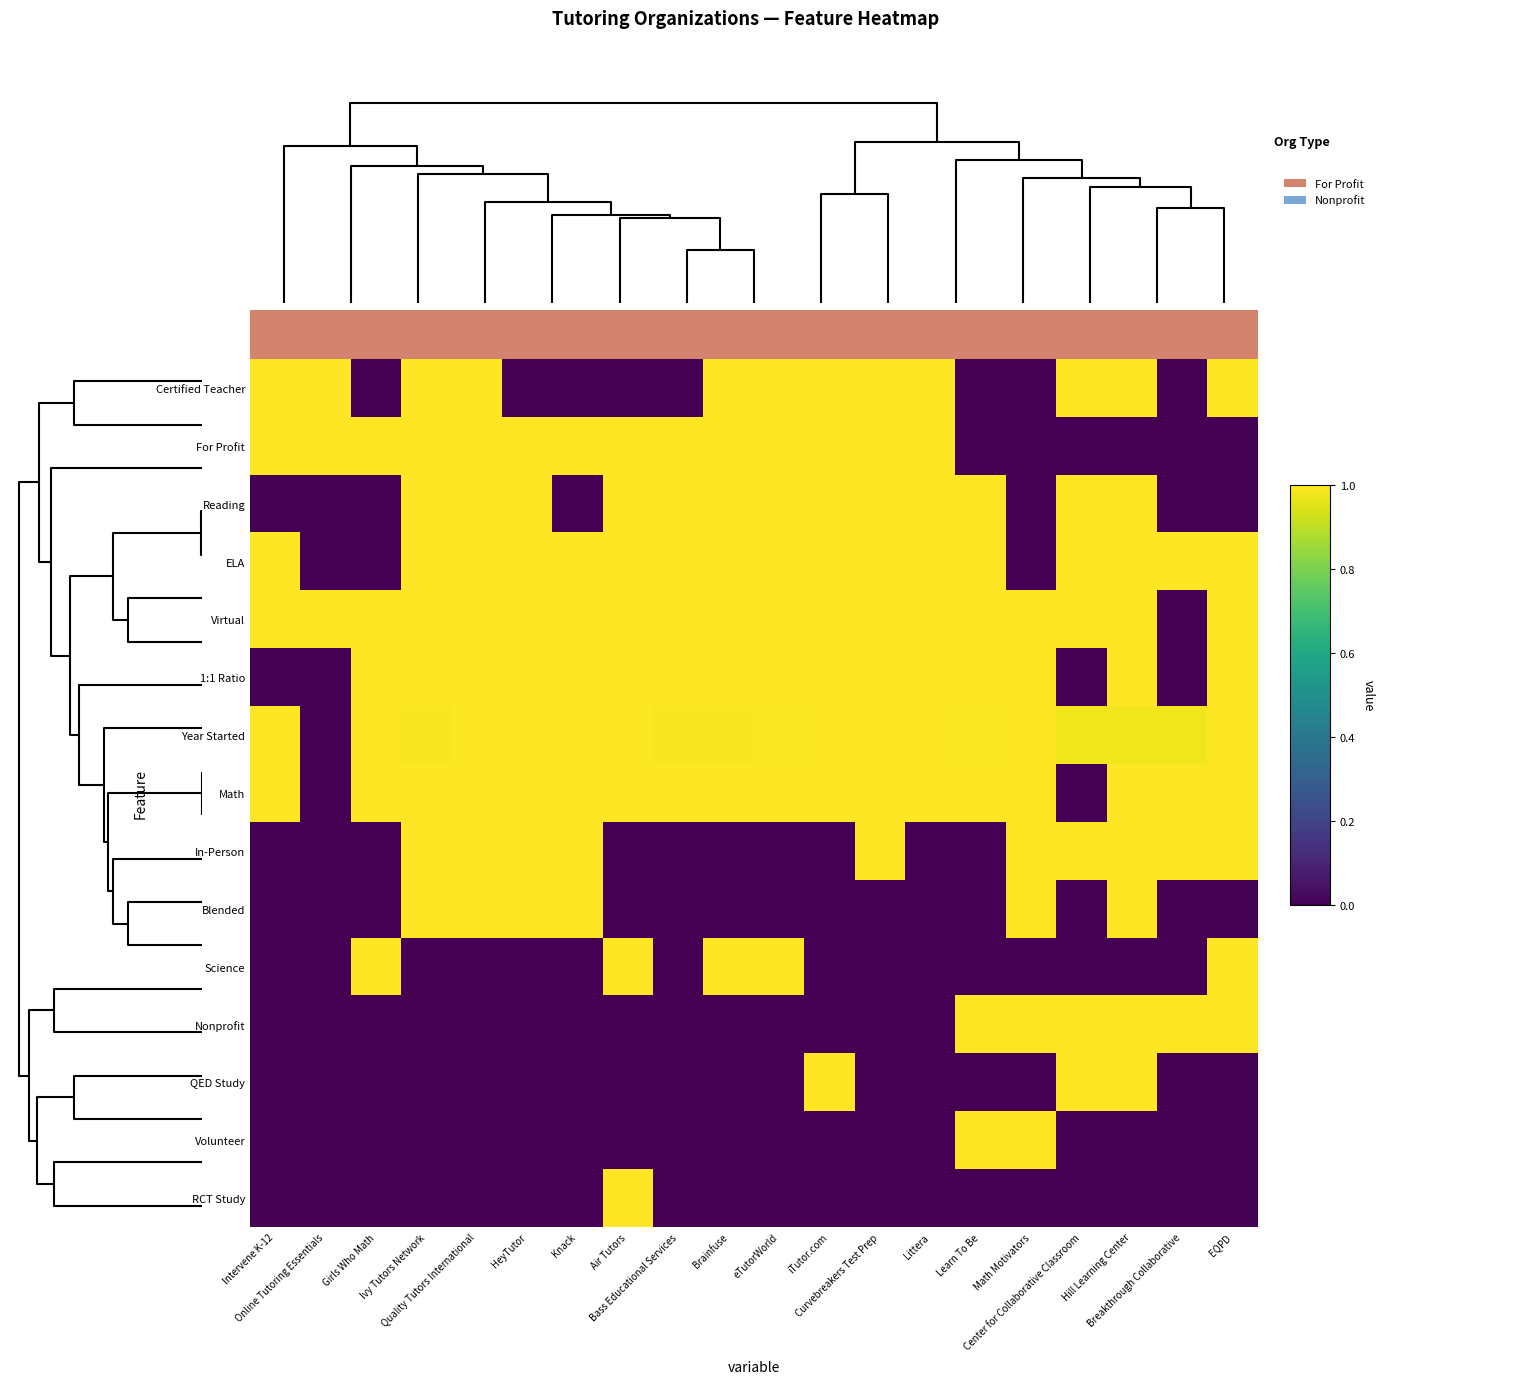

How many categories are shown in the chart?

20